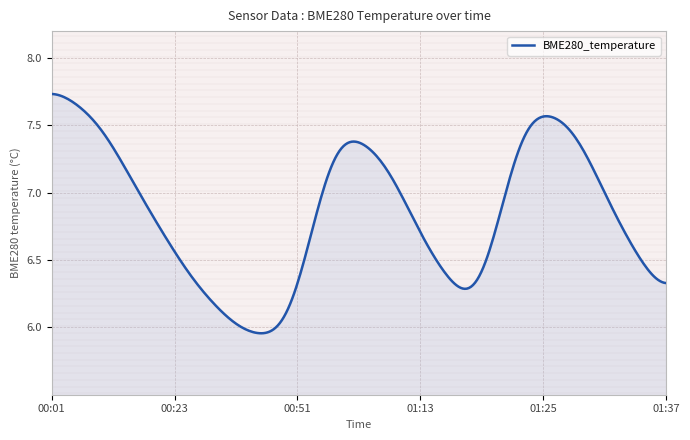

How many categories are shown in the chart?

14